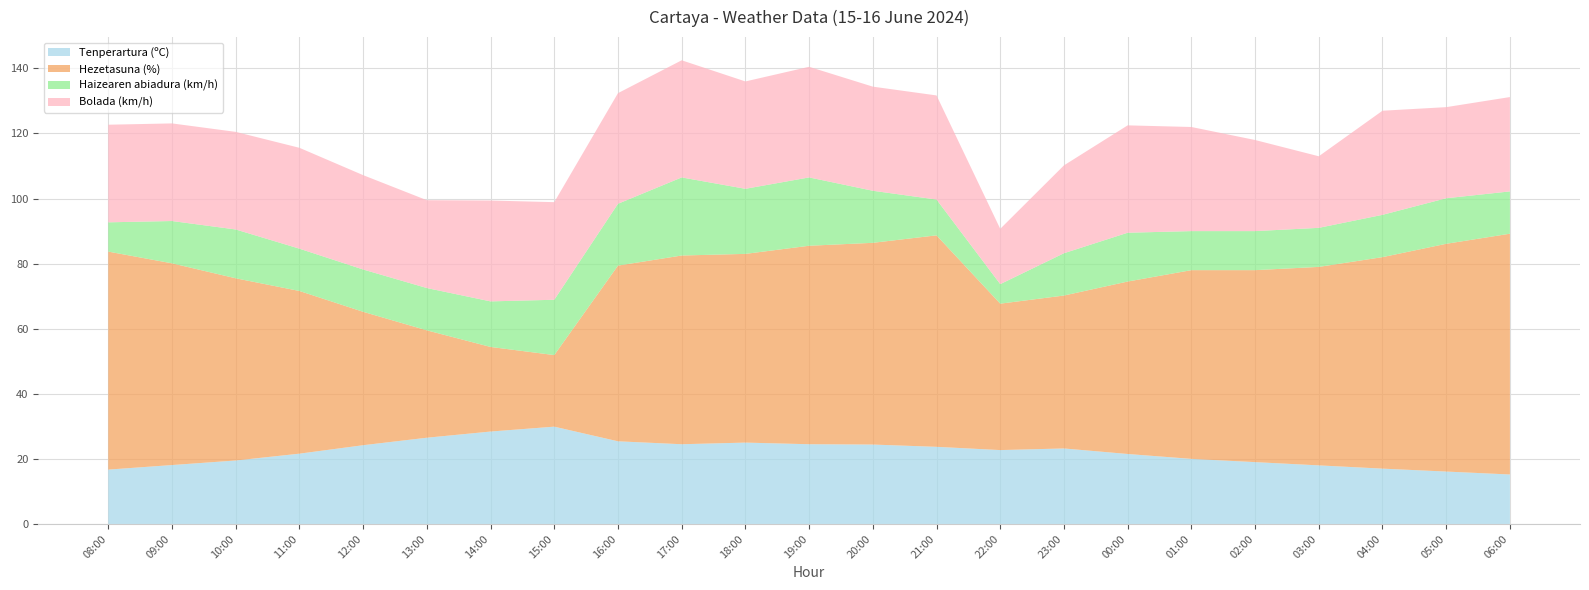

Reading left to right, what are all the values shown in this chart?

Tenperartura (ºC): 16.7	18.1	19.5	21.6	24.2	26.5	28.4	29.9	25.4	24.5	25.0	24.5	24.4	23.7	22.7	23.2	21.5	20.0	19.0	18.0	17.0	16.1	15.2
Hezetasuna (%): 67.0	62.0	56.0	50.0	41.0	33.0	26.0	22.0	54.0	58.0	58.0	61.0	62.0	65.0	45.0	47.0	53.0	58.0	59.0	61.0	65.0	70.0	74.0
Haizearen abiadura (km/h): 9.0	13.0	15.0	13.0	13.0	13.0	14.0	17.0	19.0	24.0	20.0	21.0	16.0	11.0	6.0	13.0	15.0	12.0	12.0	12.0	13.0	14.0	13.0
Bolada (km/h): 30.0	30.0	30.0	31.0	29.0	27.0	31.0	30.0	34.0	36.0	33.0	34.0	32.0	32.0	17.0	27.0	33.0	32.0	28.0	22.0	32.0	28.0	29.0